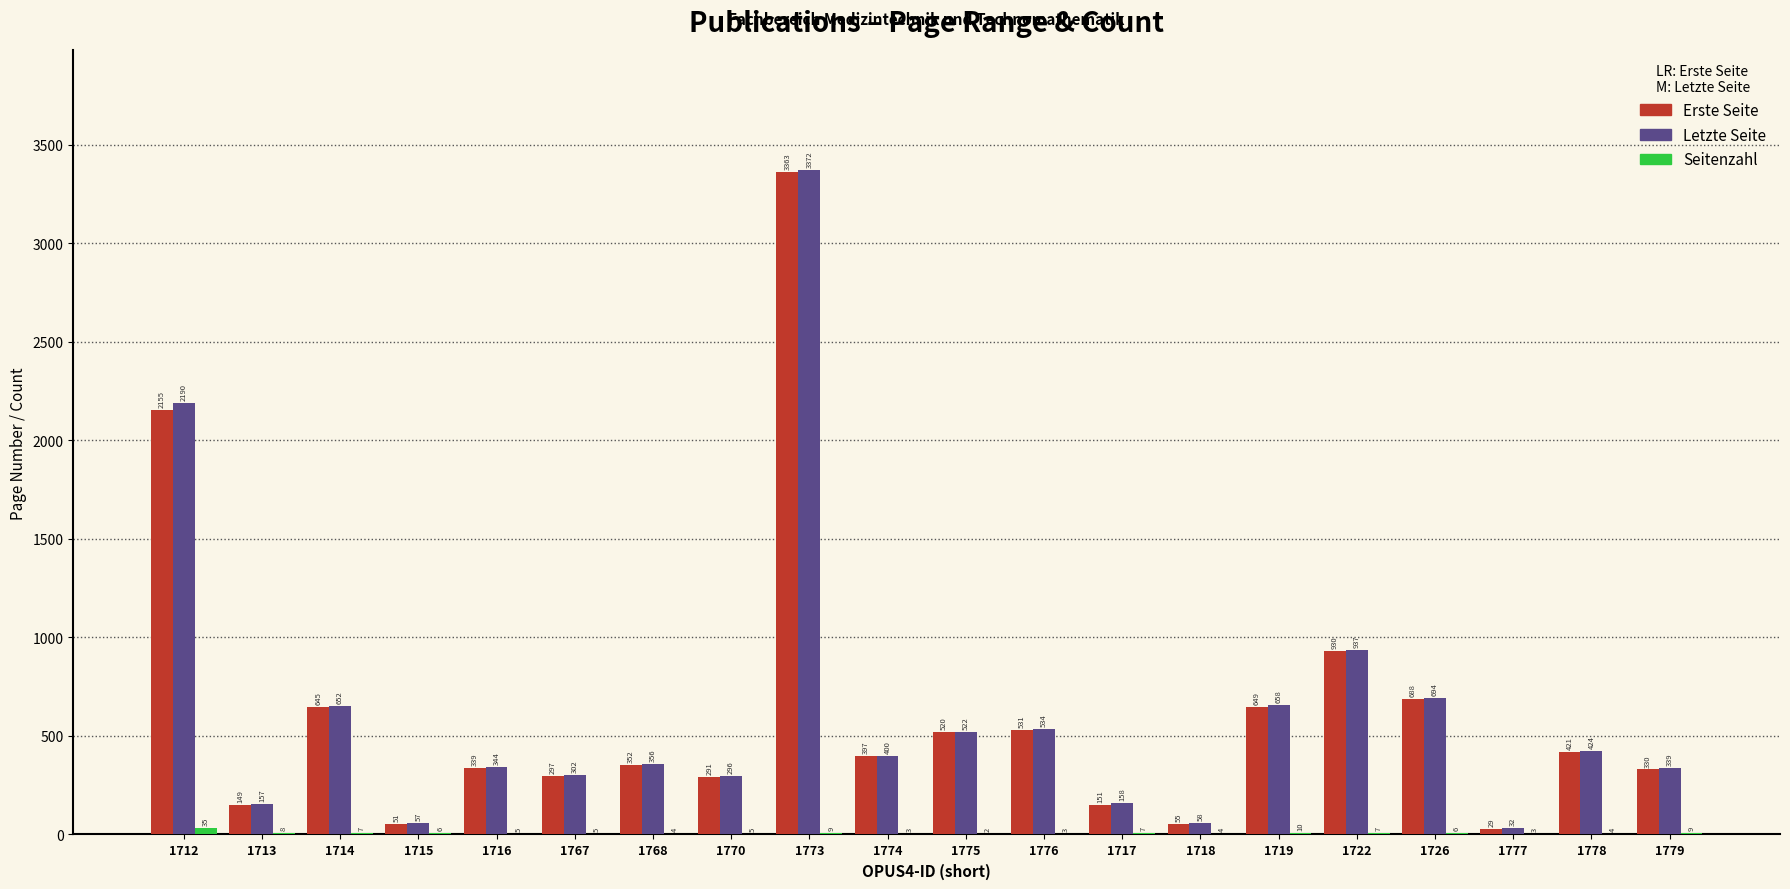

Is it true that Letzte Seite equals 424 at 1778?

True